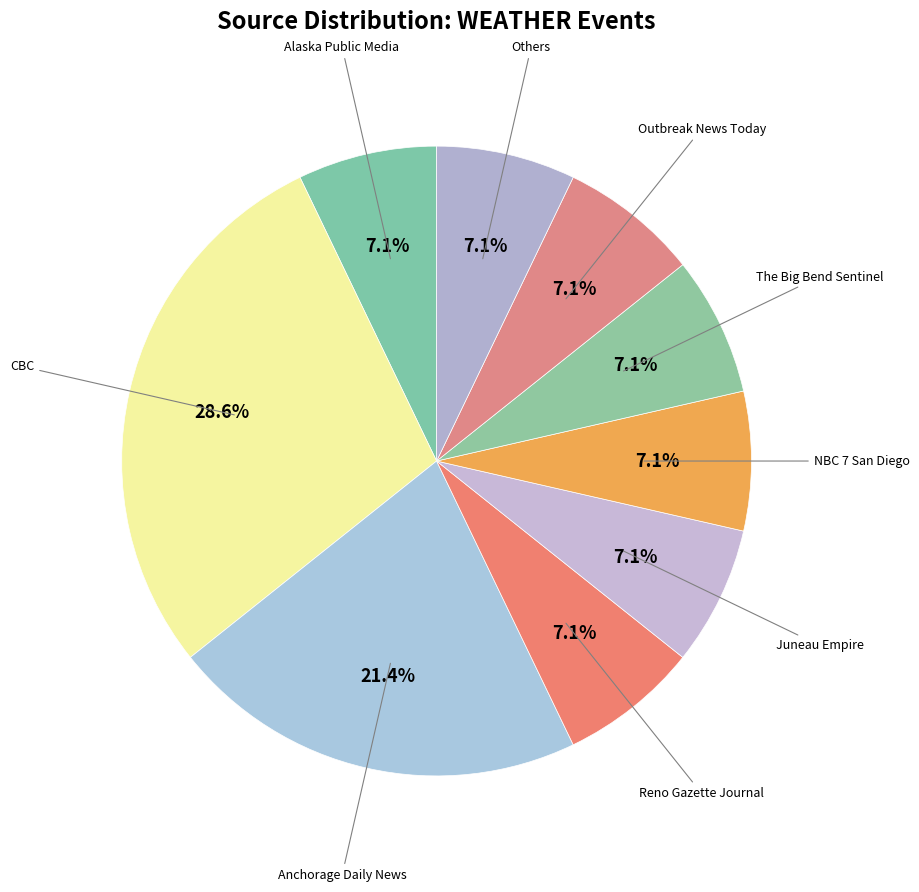

Which category has the biggest portion of the pie?

CBC